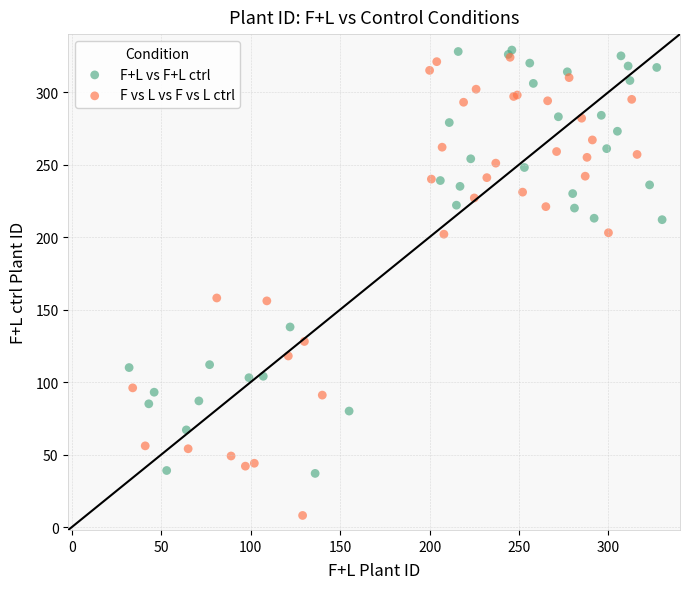

Which series reaches the minimum Y coordinate?

F vs L vs F vs L ctrl